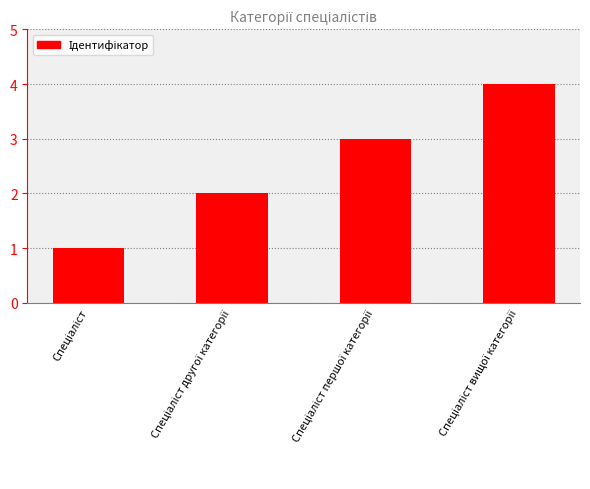

What is the sum of all values?

10